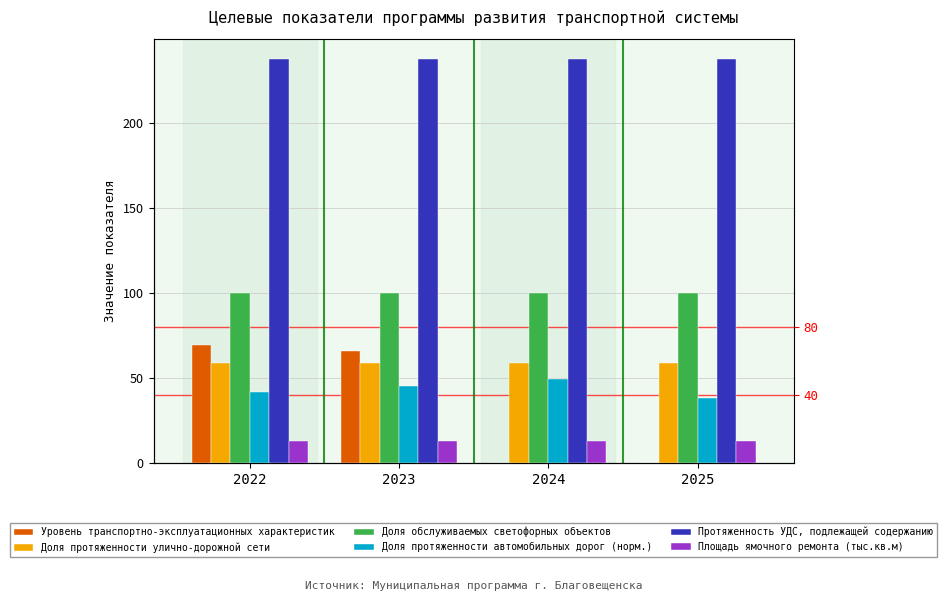

Which series has the largest total across all categories?

Протяженность УДС, подлежащей содержанию